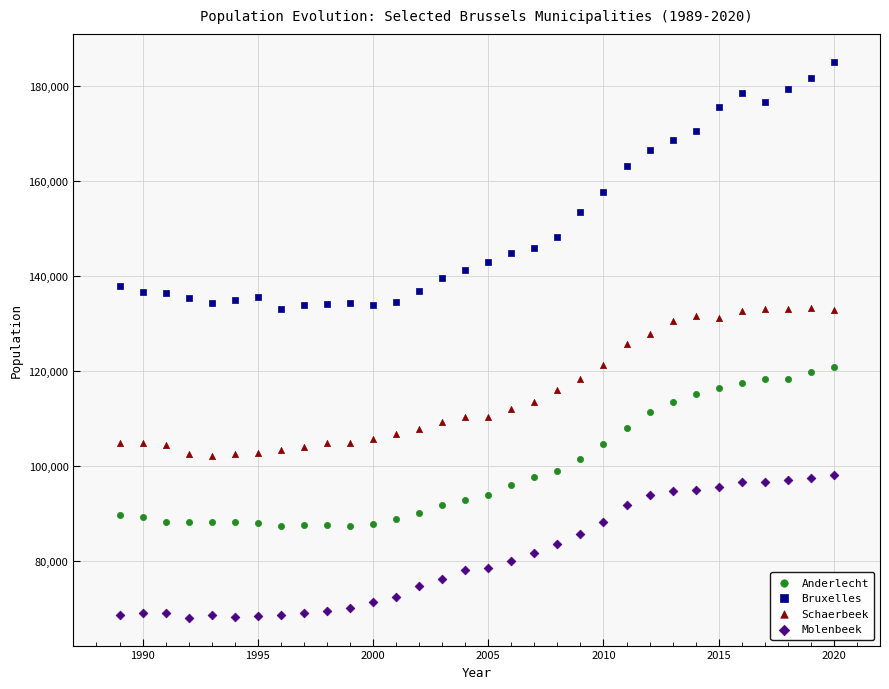

Which series has the widest spread of Y values?

Bruxelles